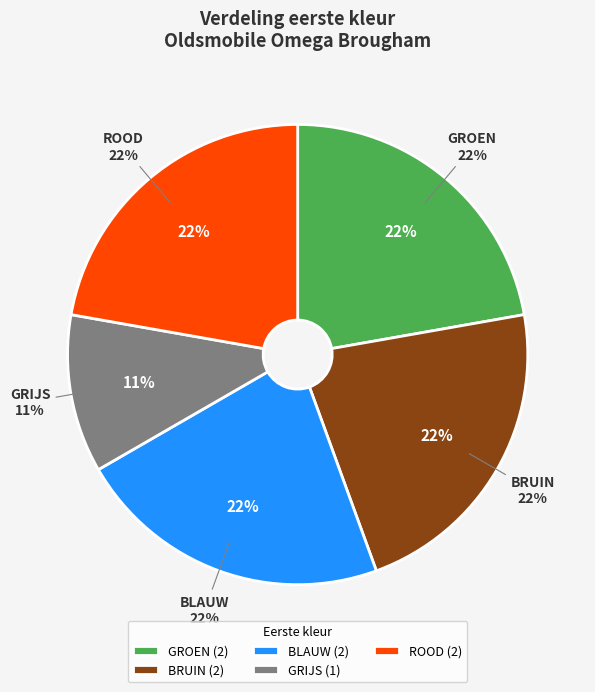

Between BRUIN and GRIJS, which is larger?

BRUIN